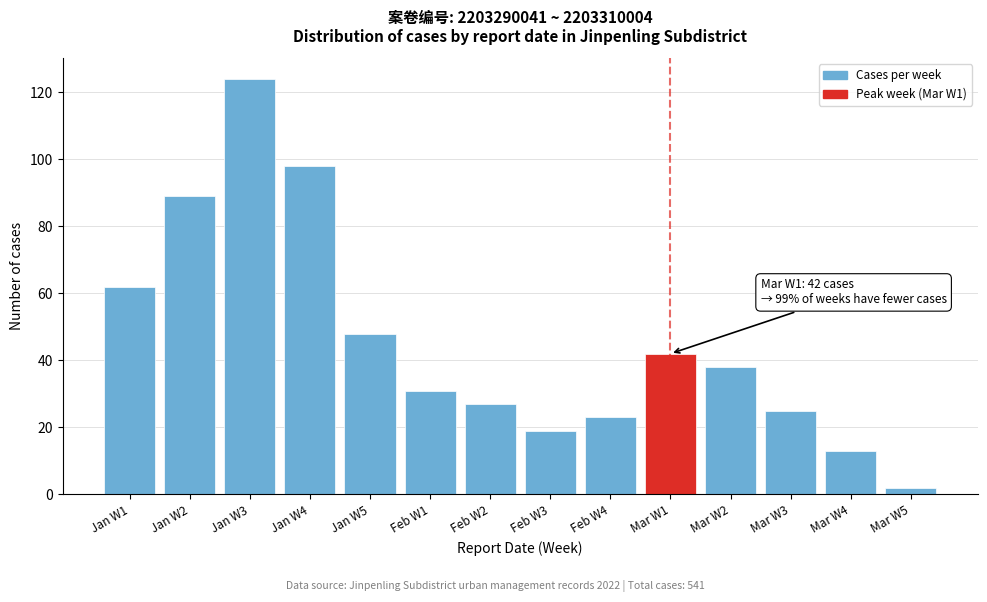

Reading right to left, extract all data points from this chart.

2	13	25	38	42	23	19	27	31	48	98	124	89	62